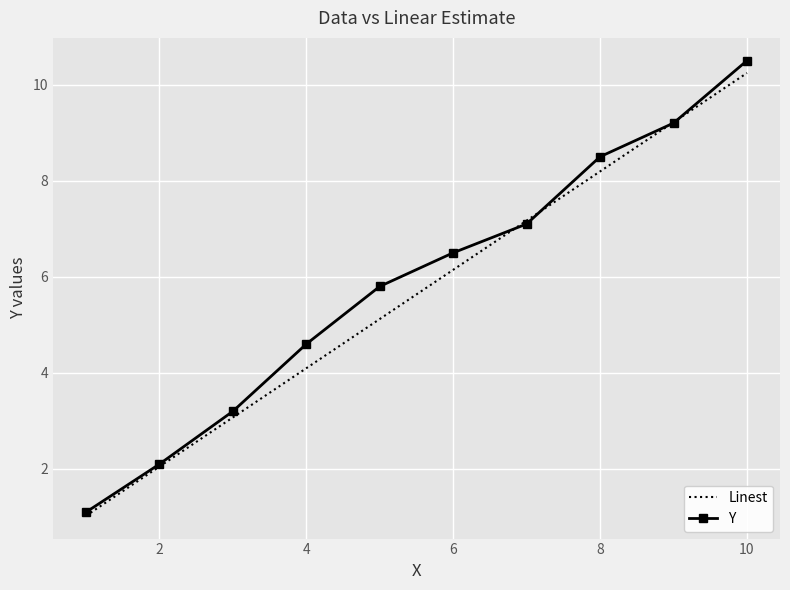

What is the minimum value for Y?

1.1